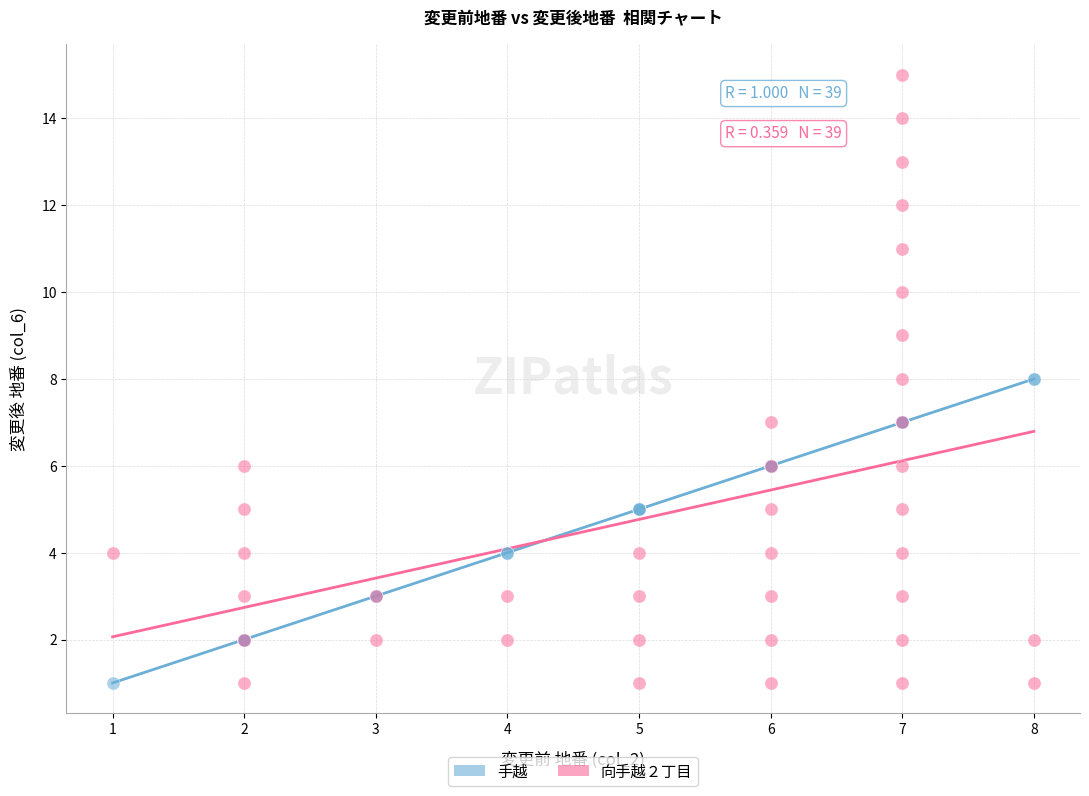

Which series contains the highest Y value?

向手越２丁目